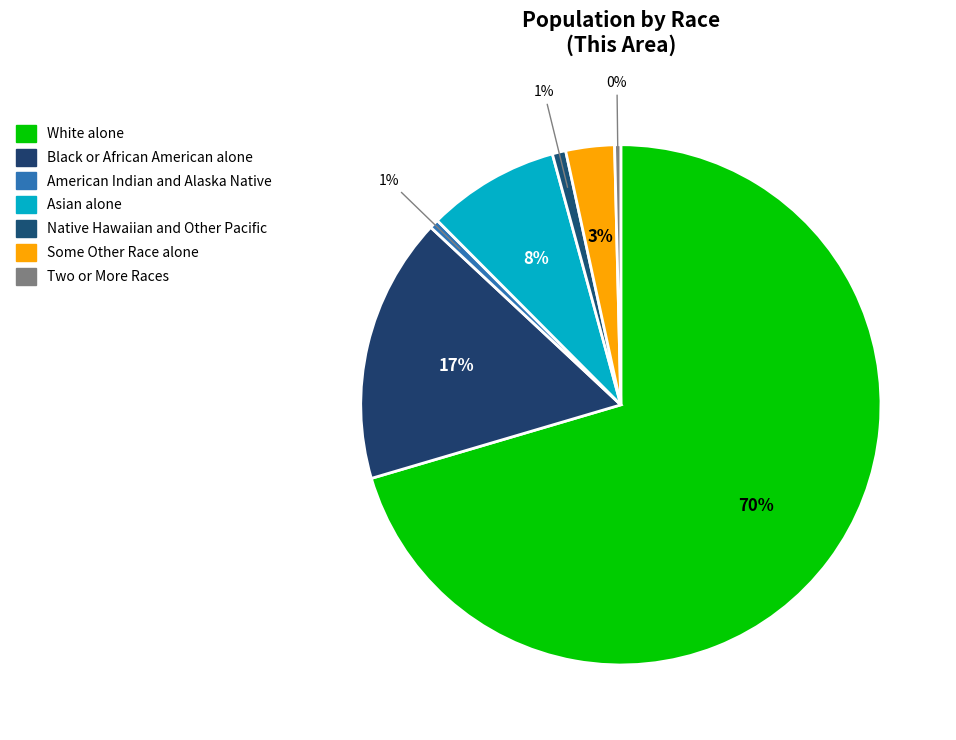

To the nearest percent, what is the combined percentage of Native Hawaiian and Other Pacific and American Indian and Alaska Native?

1%